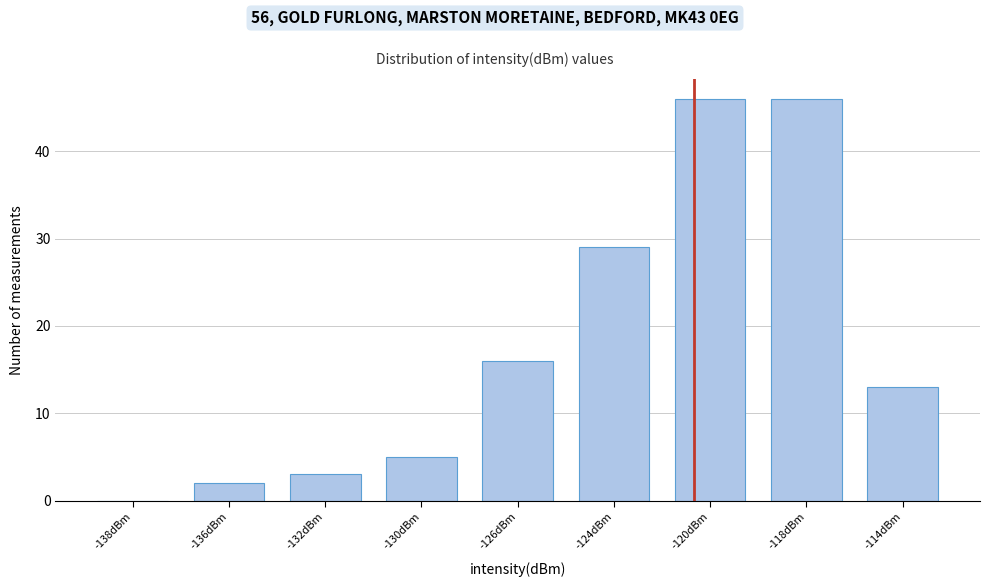

Reading left to right, extract all data points from this chart.

-138dBm=0	-136dBm=2	-132dBm=3	-130dBm=5	-126dBm=16	-124dBm=29	-120dBm=46	-118dBm=46	-114dBm=13